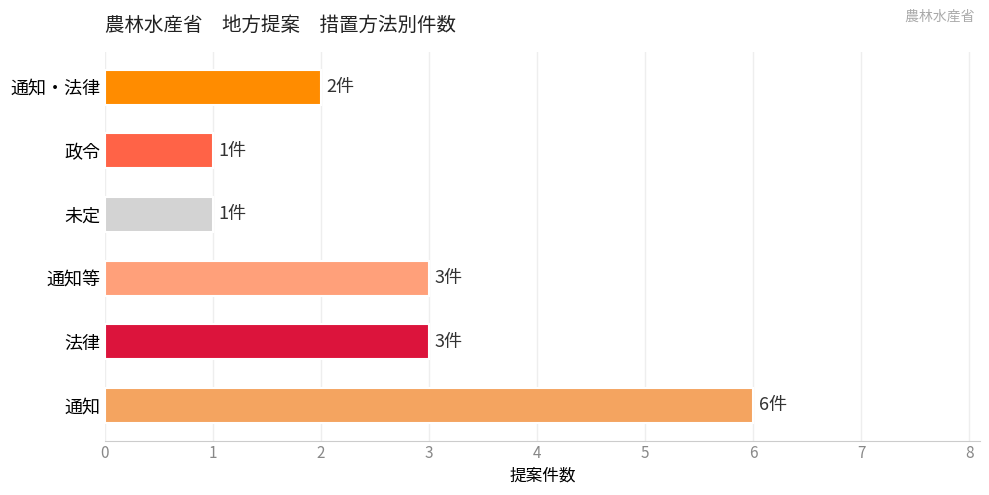

What is the average value?

3